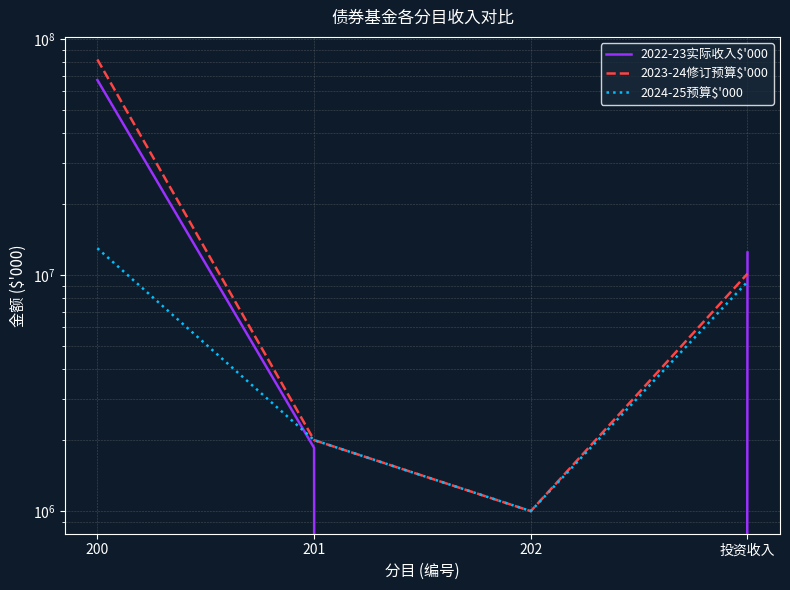

The 2022-23实际收入$'000 series shows 90483738 at 200. True or false?

False